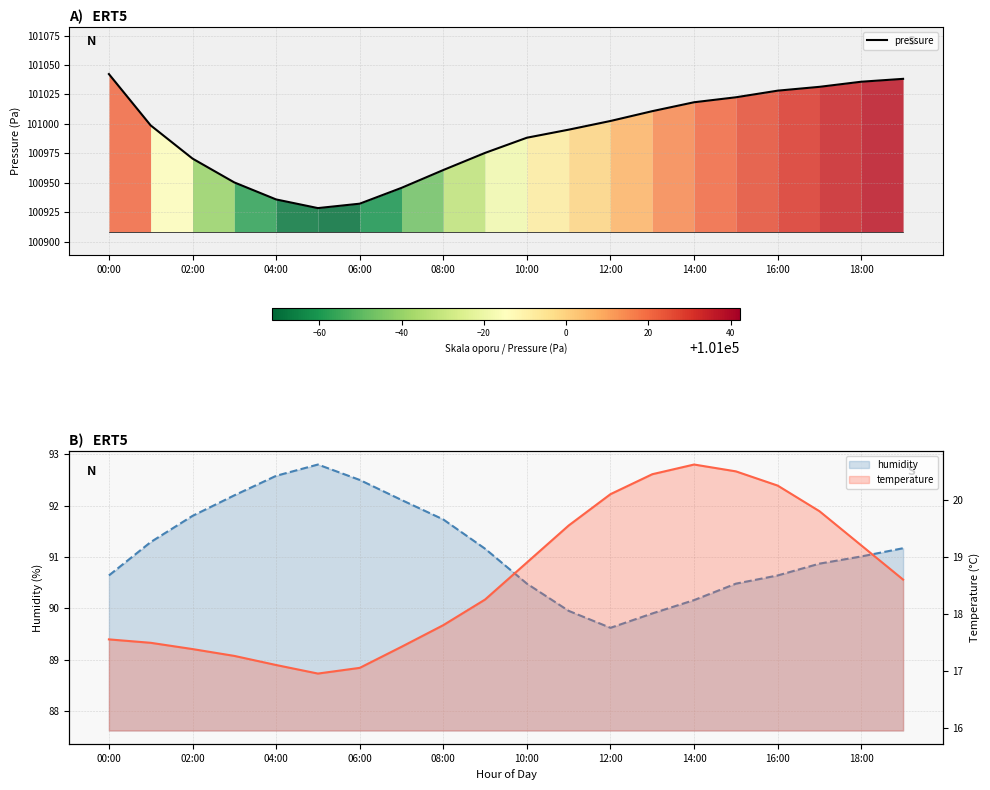

True or false: pressure has a value of 101028.2 at 16:00.

True